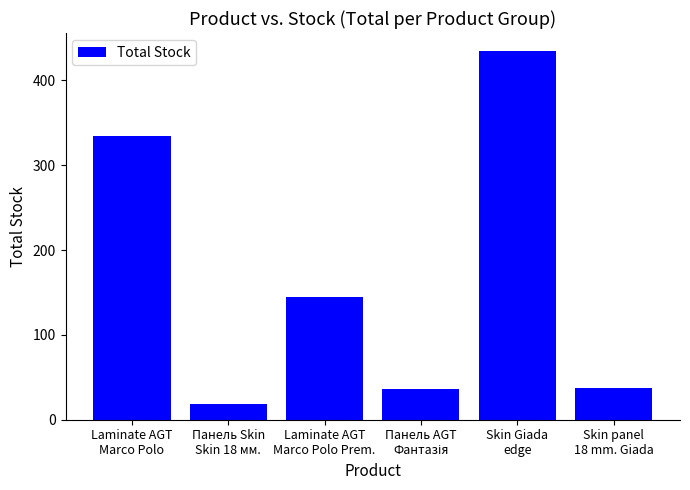

What is the change in value from Laminate AGT
Marco Polo to Laminate AGT
Marco Polo Prem.?

-189